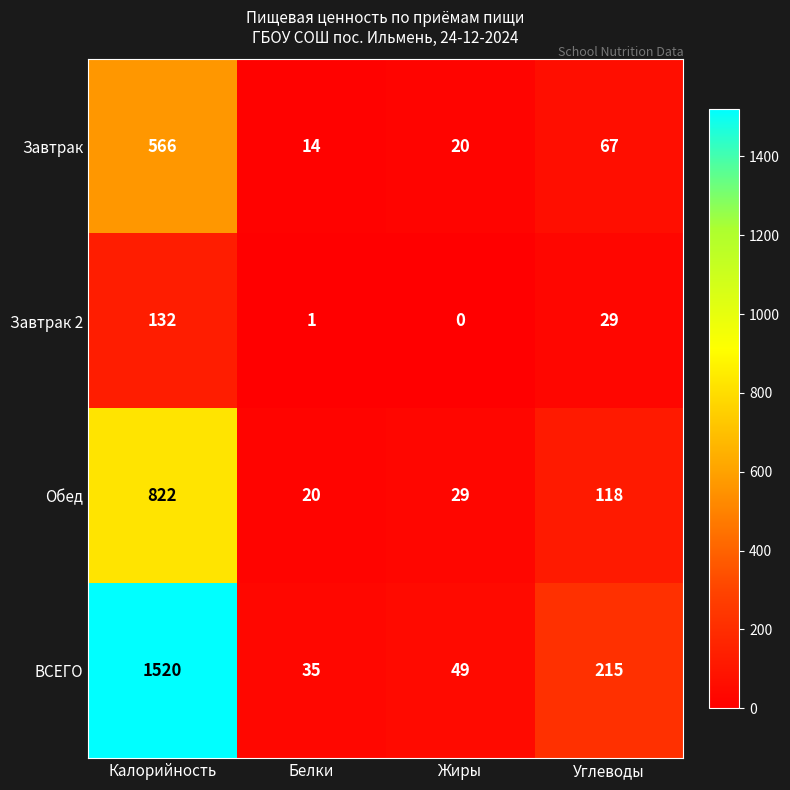

Which category has the lowest value across all series?

Жиры